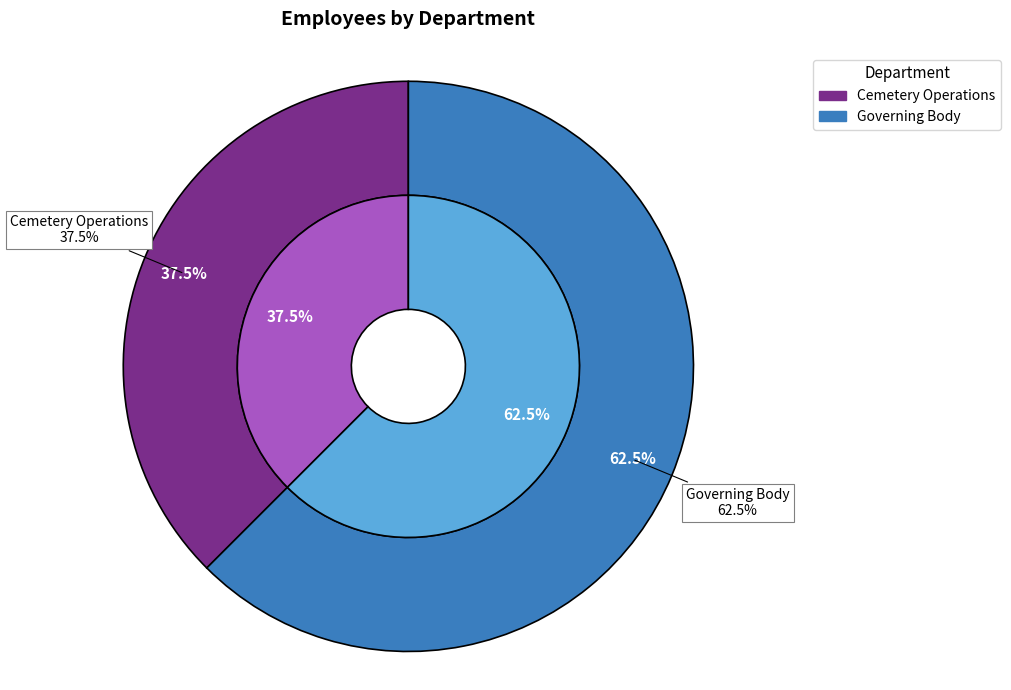

Combined, do Governing Body and Cemetery Operations account for over 50%?

Yes